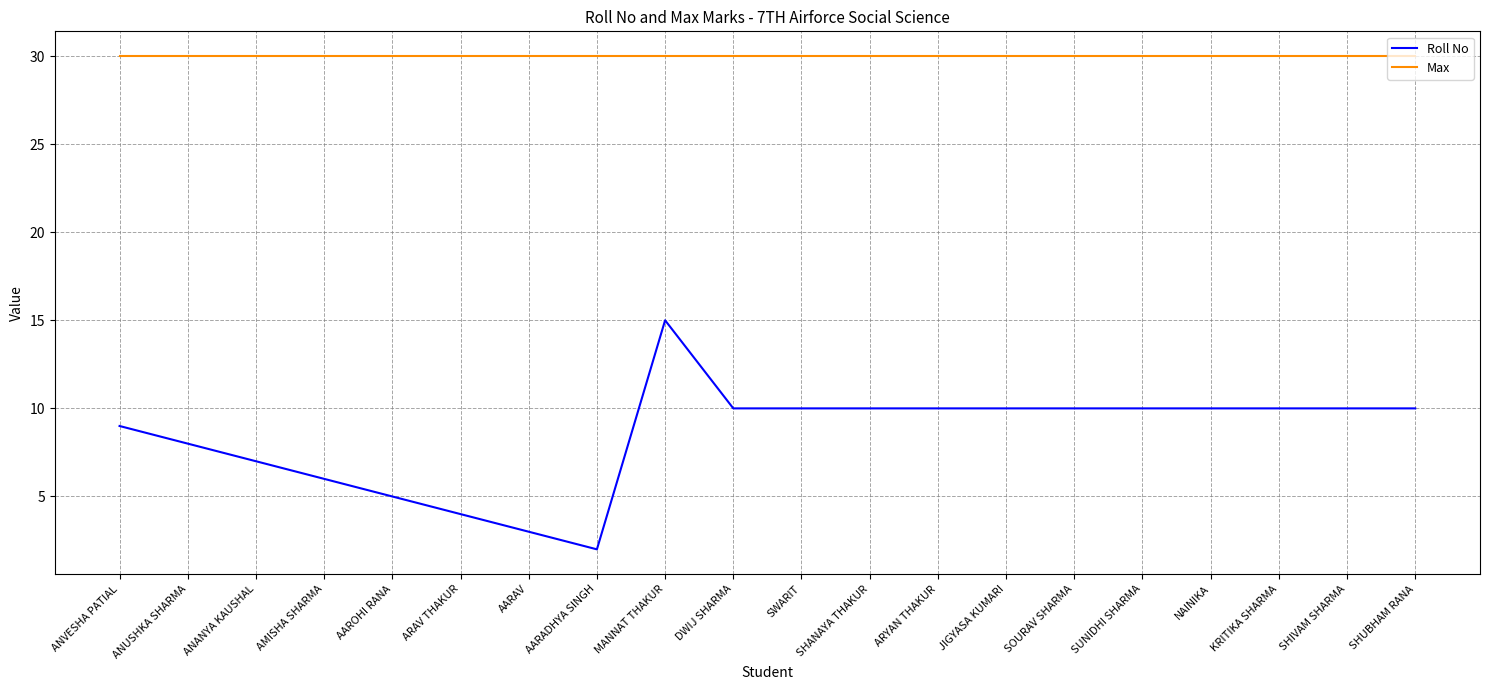

Is this an area chart (filled region under the line)?

No